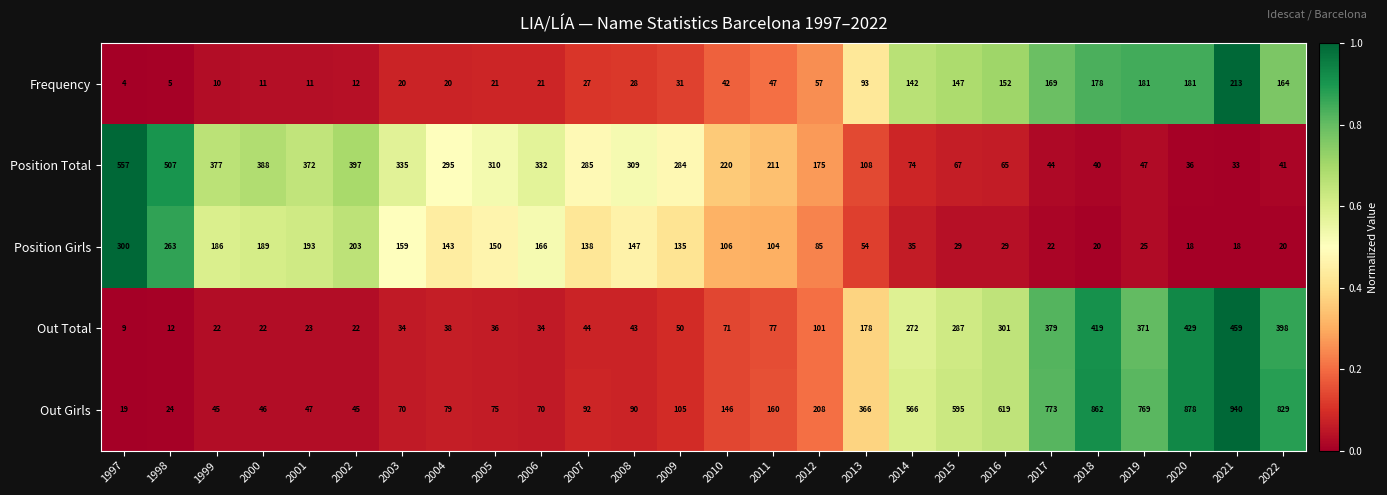

Between 2015 and 2016, which series saw the biggest shift?

Out Girls